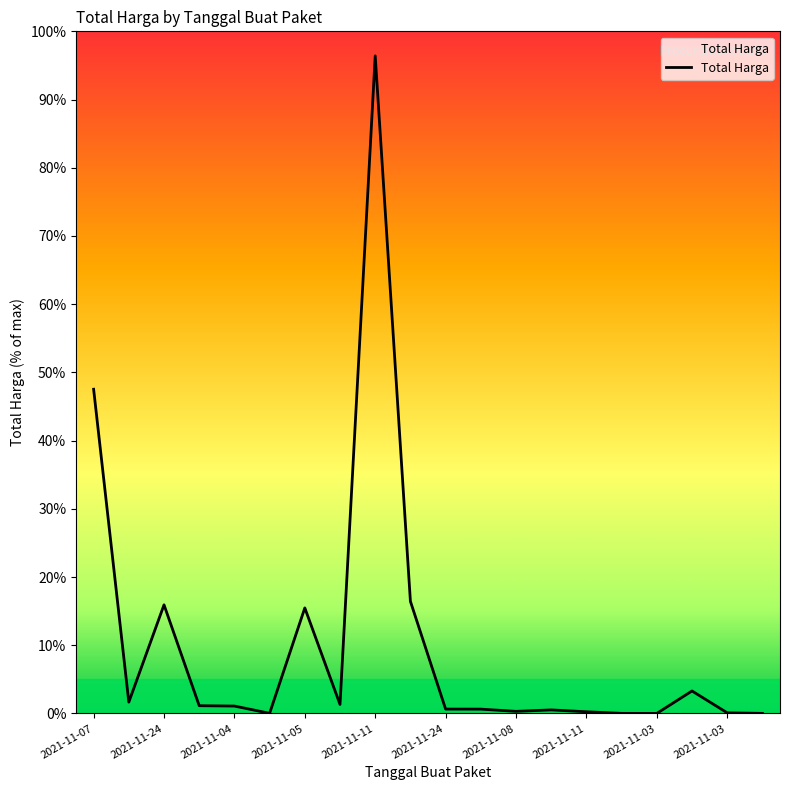

What is the difference between the maximum and minimum values?

96.4